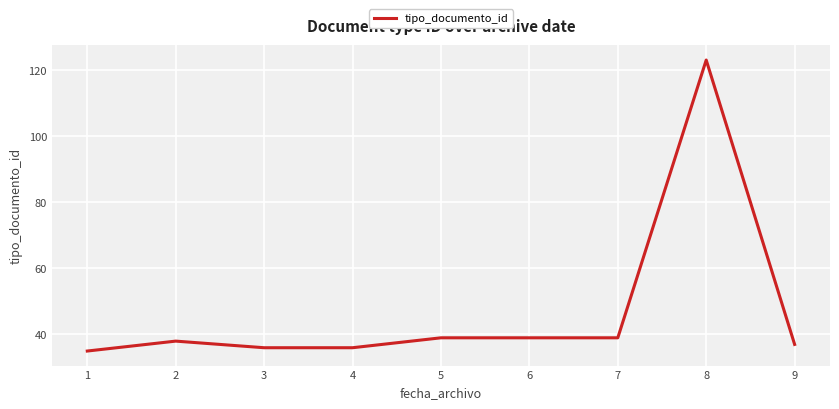

What is the difference between the maximum and minimum values?

88